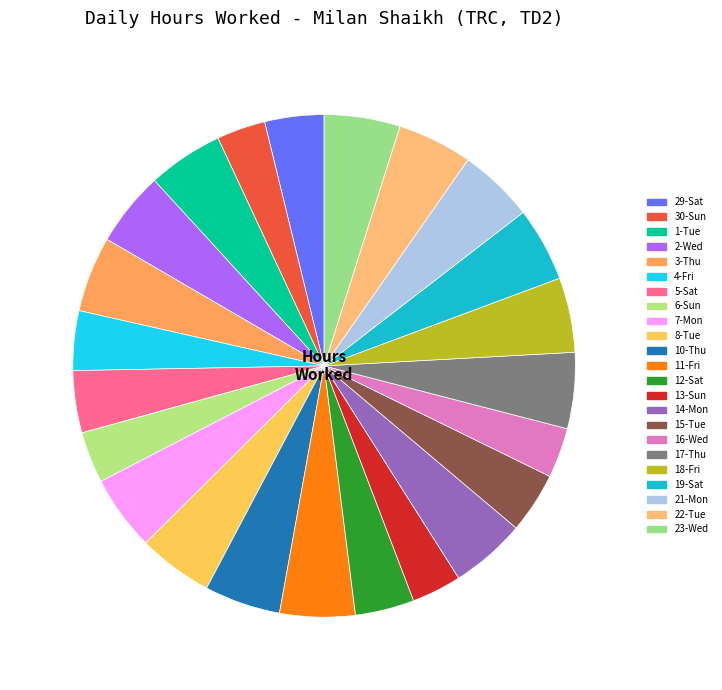

What is the ratio of the value at 15-Tue to the value at 17-Thu?

0.8